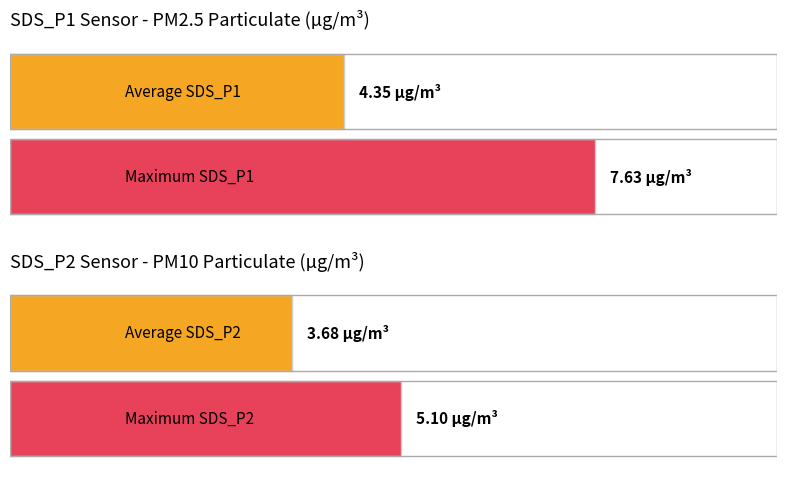

Does the chart contain stacked bars?

No